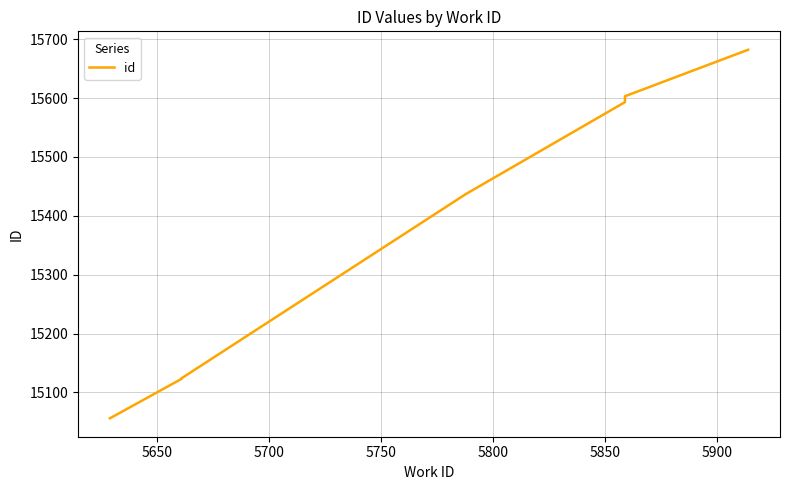

True or false: there are more than 2 points higher than both neighbors.

False